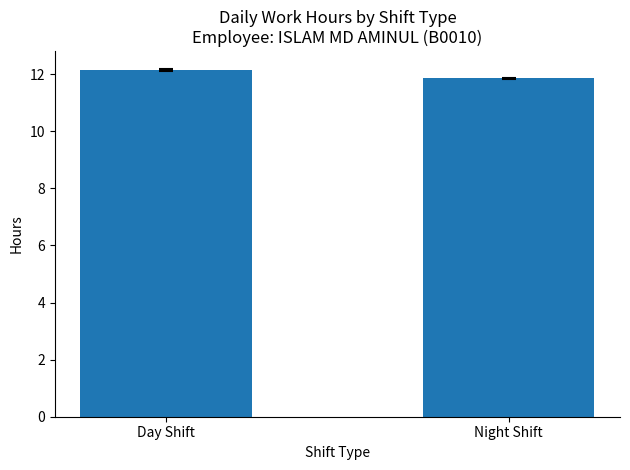

The value at Day Shift is 20.2. True or false?

False